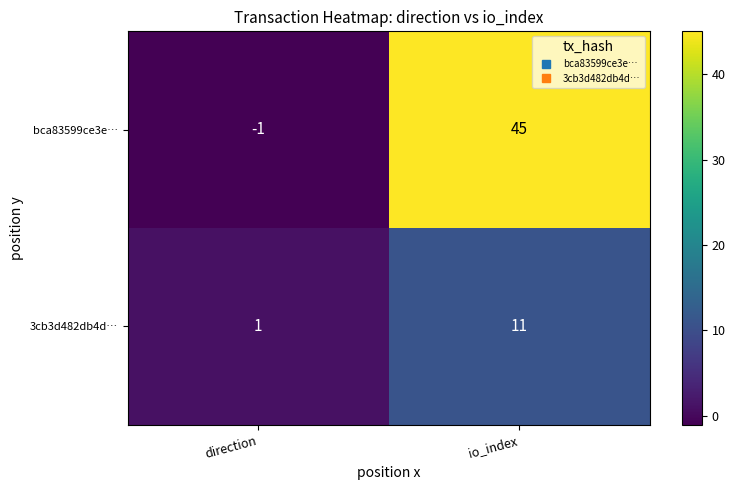

Which category has the lowest value across all series?

direction